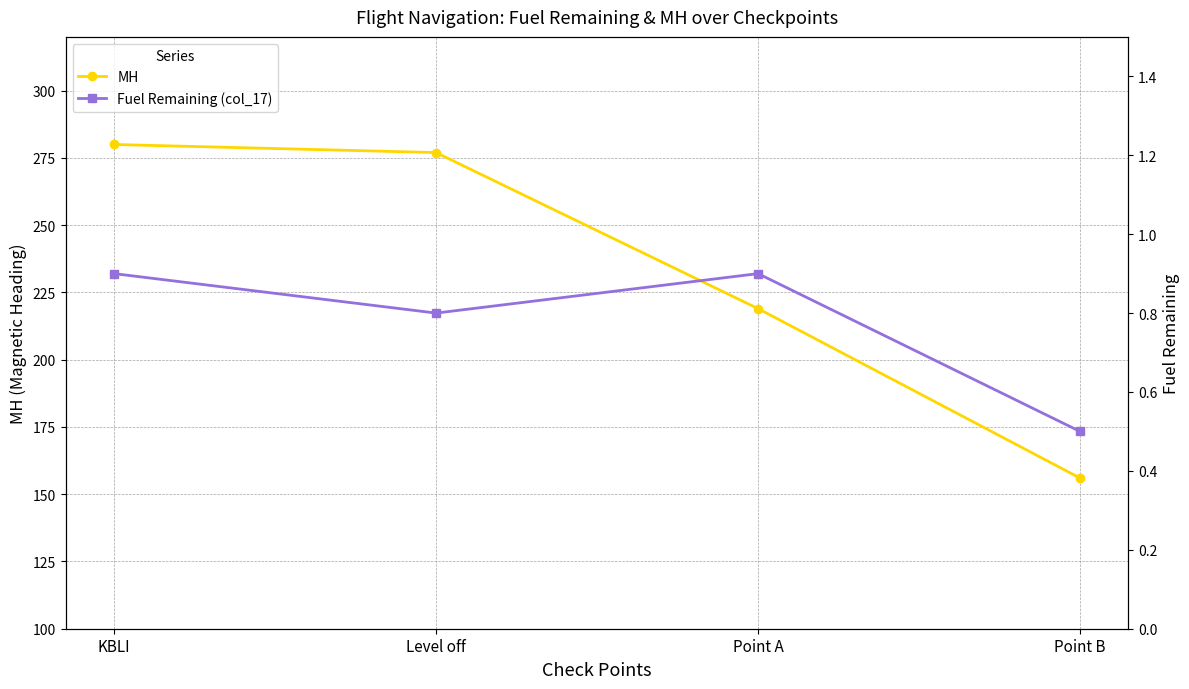

Where is MH nearest to the value 218?

Point A